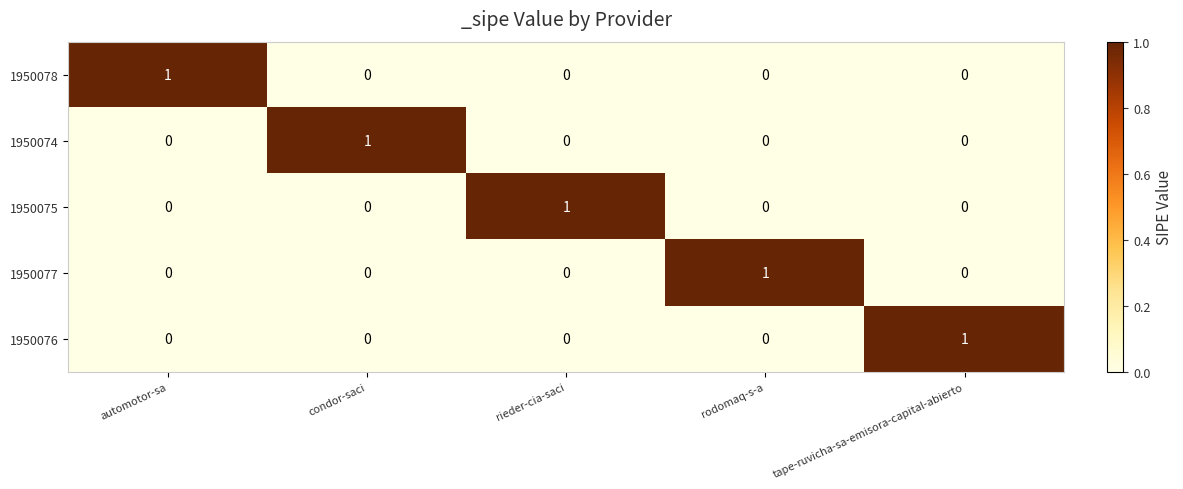

Reading left to right, extract all data points from this chart.

1950078: automotor-sa=1	condor-saci=0	rieder-cia-saci=0	rodomaq-s-a=0	tape-ruvicha-sa-emisora-capital-abierto=0
1950074: automotor-sa=0	condor-saci=1	rieder-cia-saci=0	rodomaq-s-a=0	tape-ruvicha-sa-emisora-capital-abierto=0
1950075: automotor-sa=0	condor-saci=0	rieder-cia-saci=1	rodomaq-s-a=0	tape-ruvicha-sa-emisora-capital-abierto=0
1950077: automotor-sa=0	condor-saci=0	rieder-cia-saci=0	rodomaq-s-a=1	tape-ruvicha-sa-emisora-capital-abierto=0
1950076: automotor-sa=0	condor-saci=0	rieder-cia-saci=0	rodomaq-s-a=0	tape-ruvicha-sa-emisora-capital-abierto=1